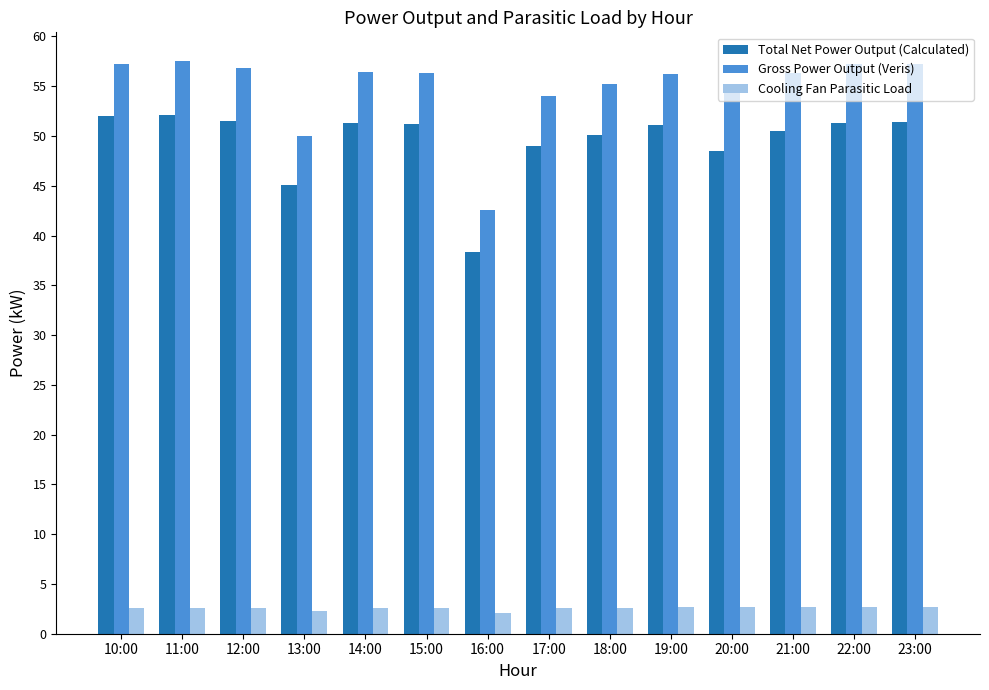

What is the value of the Total Net Power Output (Calculated) bar at the 6th from the left?

51.2